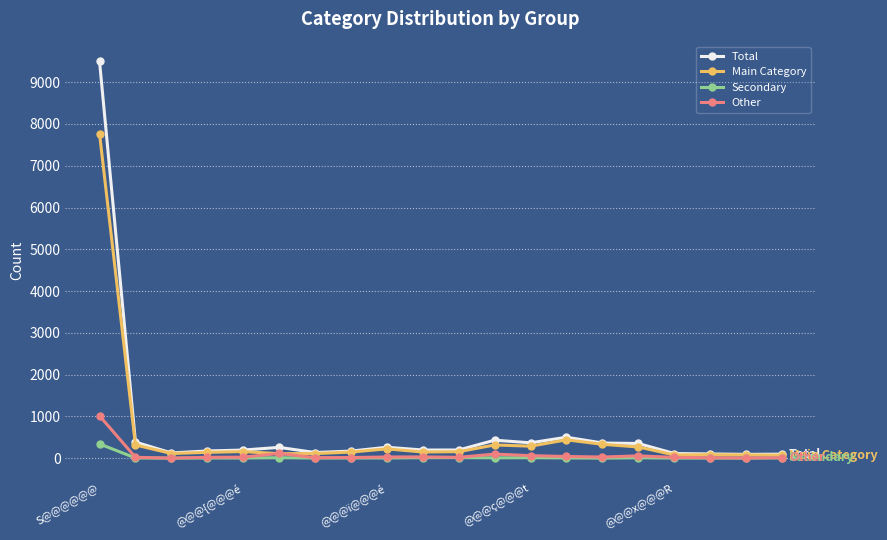

Is this an area chart (filled region under the line)?

No